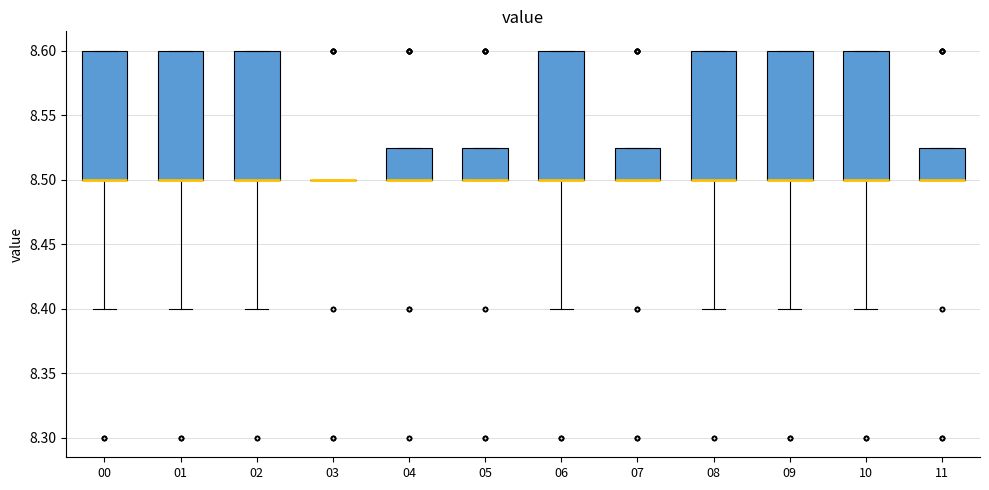

Reading left to right, transcribe this box plot: for each box, give where its median line is, the range the box spans, and where its two whiskers end, as read against the y-axis. The values are not printed on the chart, so give them approximately, as read against the axis.

00: median 8.500 (drawn on the box's lower edge), box 8.500 to 8.600, whiskers 8.400 to 8.600
01: median 8.500 (drawn on the box's lower edge), box 8.500 to 8.600, whiskers 8.400 to 8.600
02: median 8.500 (drawn on the box's lower edge), box 8.500 to 8.600, whiskers 8.400 to 8.600
03: box collapsed to a line at 8.500, whiskers 8.500 to 8.500
04: median 8.500 (drawn on the box's lower edge), box 8.500 to 8.525, whiskers 8.500 to 8.525
05: median 8.500 (drawn on the box's lower edge), box 8.500 to 8.525, whiskers 8.500 to 8.525
06: median 8.500 (drawn on the box's lower edge), box 8.500 to 8.600, whiskers 8.400 to 8.600
07: median 8.500 (drawn on the box's lower edge), box 8.500 to 8.525, whiskers 8.500 to 8.525
08: median 8.500 (drawn on the box's lower edge), box 8.500 to 8.600, whiskers 8.400 to 8.600
09: median 8.500 (drawn on the box's lower edge), box 8.500 to 8.600, whiskers 8.400 to 8.600
10: median 8.500 (drawn on the box's lower edge), box 8.500 to 8.600, whiskers 8.400 to 8.600
11: median 8.500 (drawn on the box's lower edge), box 8.500 to 8.525, whiskers 8.500 to 8.525